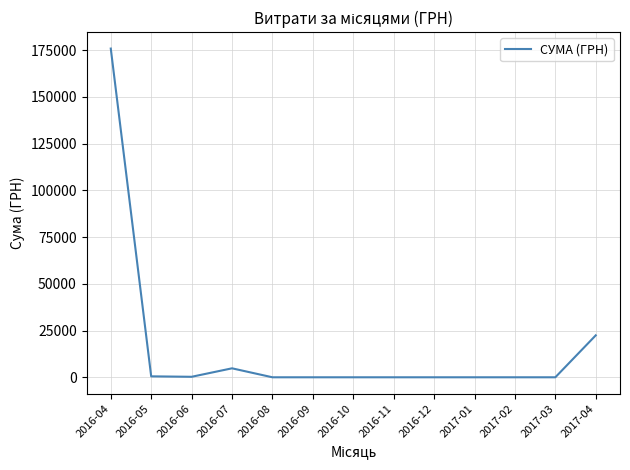

The value at 2016-08 is -74347.8. True or false?

False